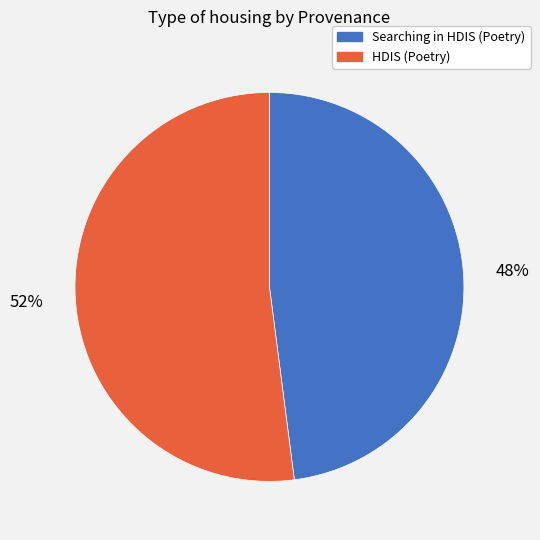

How many slices are in this pie chart?

2